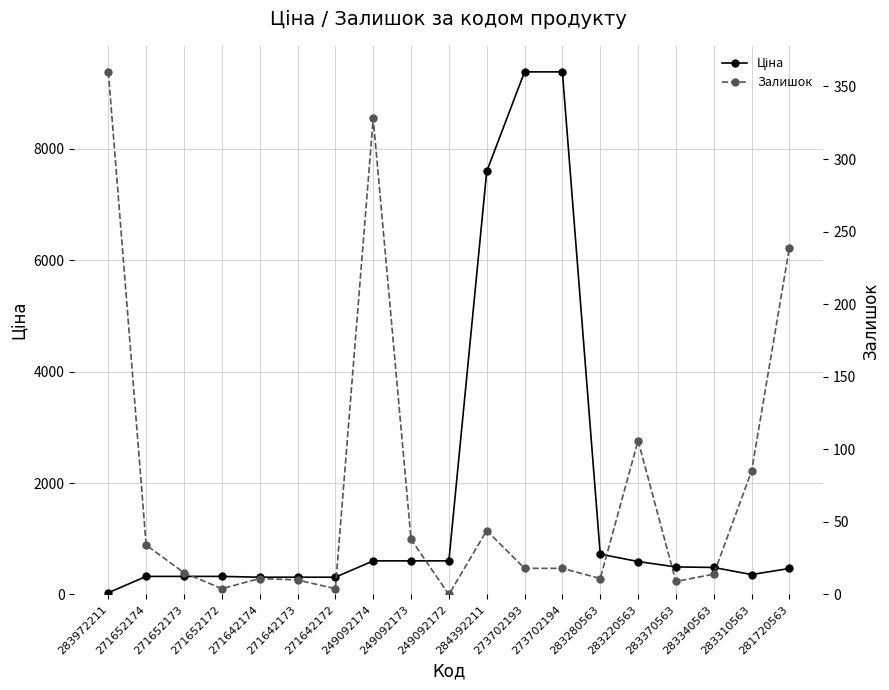

Which series changed the most between 271642174 and 249092172?

Ціна